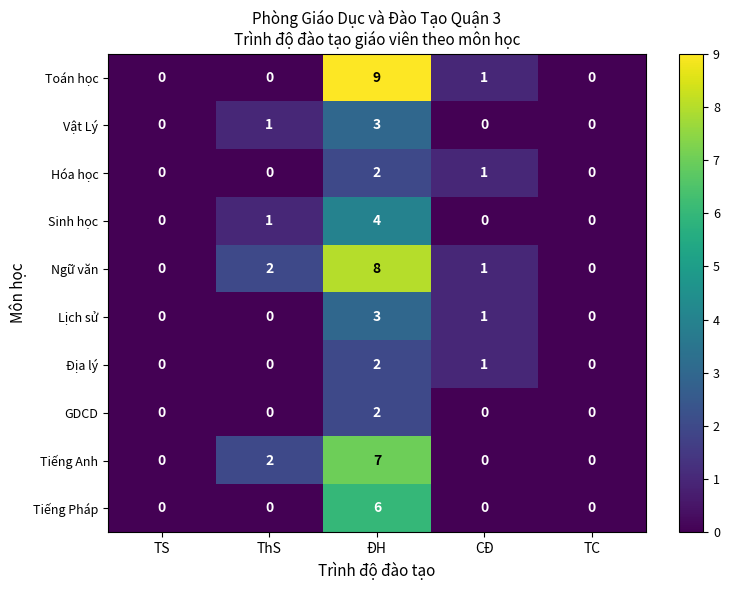

At how many categories does at least one series exceed 5?

1